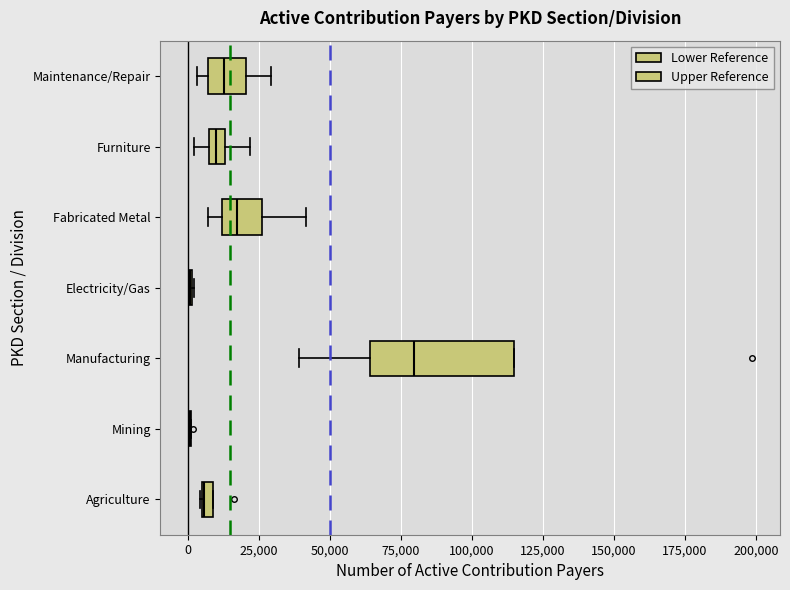

Where does the left whisker of the box for Manufacturing end on the x-axis? The values are not printed on the chart, so give them approximately, as read against the axis.

40000